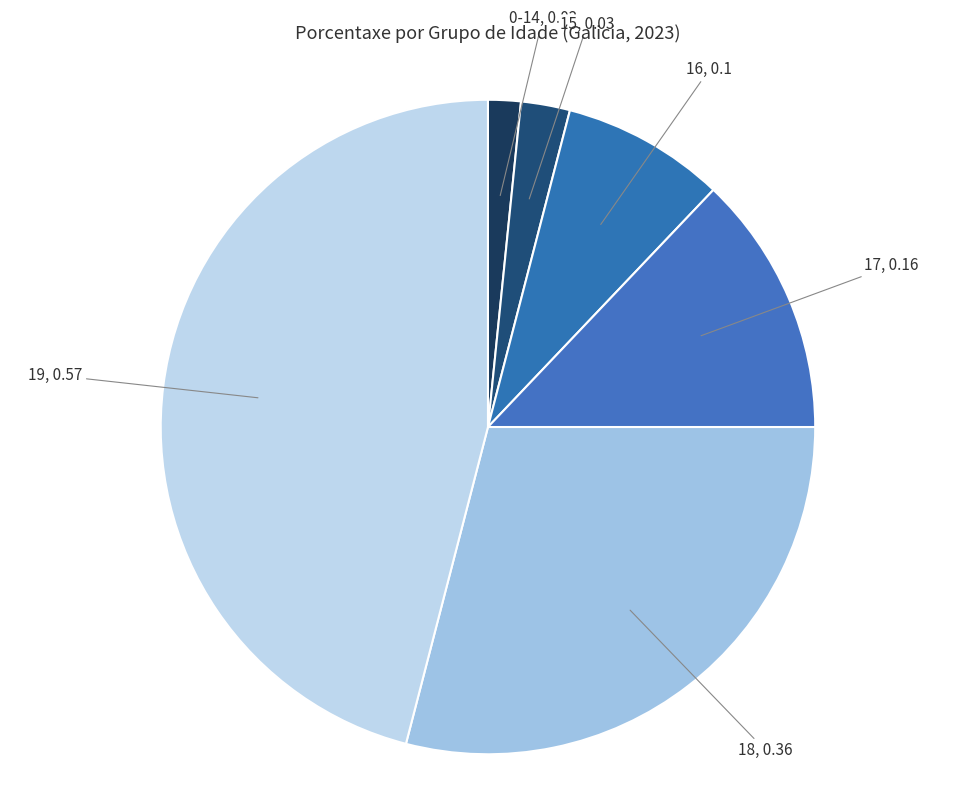

How many slices are in this pie chart?

6